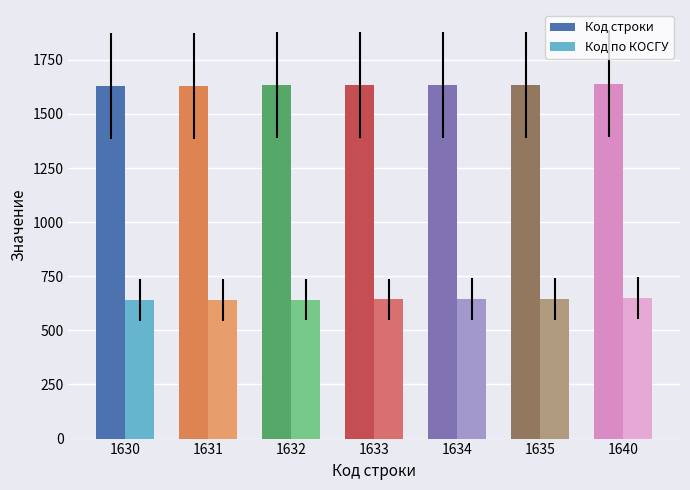

What is the total value across all series at 1631?

2272